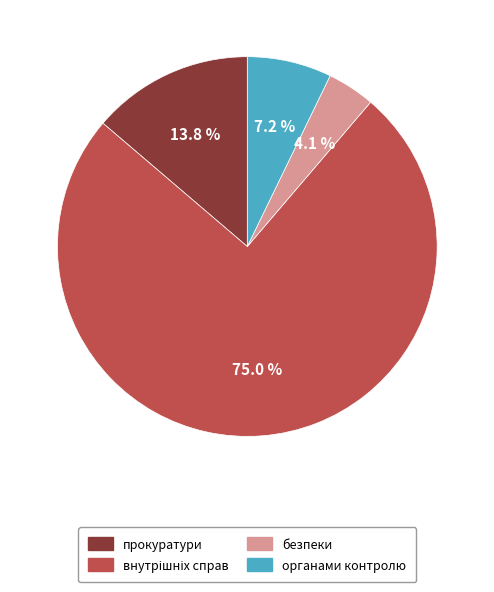

Is there any slice that represents more than half of the pie?

Yes